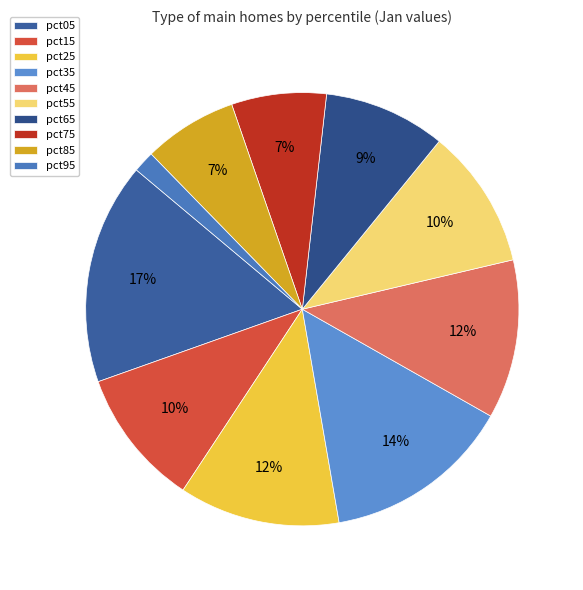

Rank the categories by value from lowest to highest.

pct95, pct85, pct75, pct65, pct15, pct55, pct45, pct25, pct35, pct05